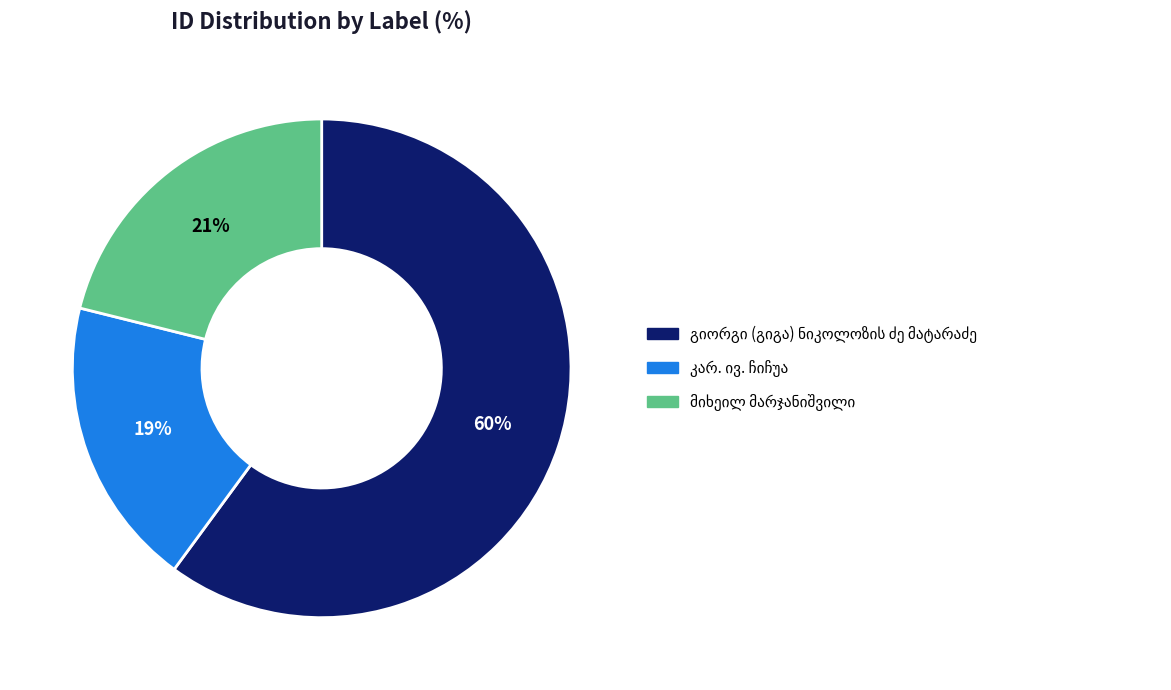

Count the number of slices in the pie.

3